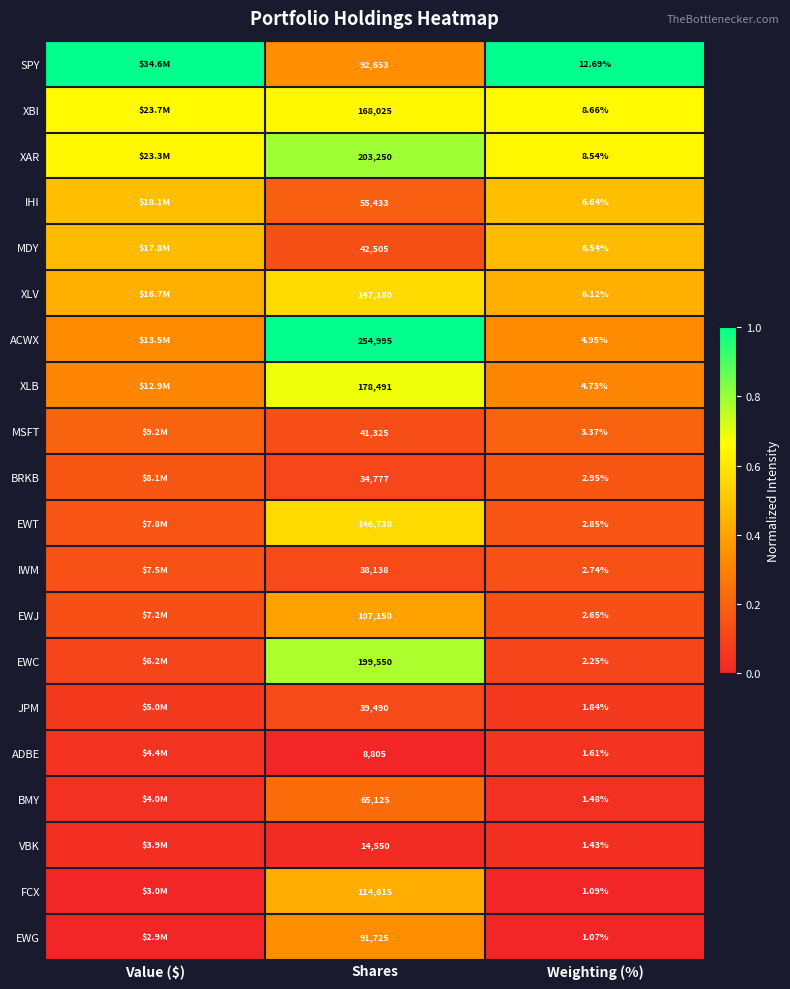

Rank the series at Weighting (%) from highest to lowest value.

SPY, XBI, XAR, IHI, MDY, XLV, ACWX, XLB, MSFT, BRKB, EWT, IWM, EWJ, EWC, JPM, ADBE, BMY, VBK, FCX, EWG